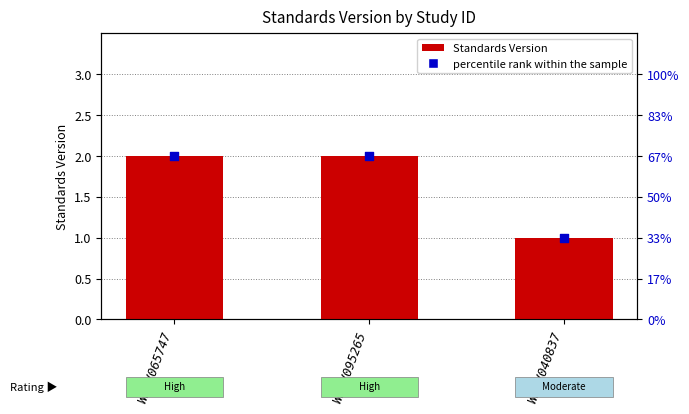

What is the total value across all series at WWHV040837?

2